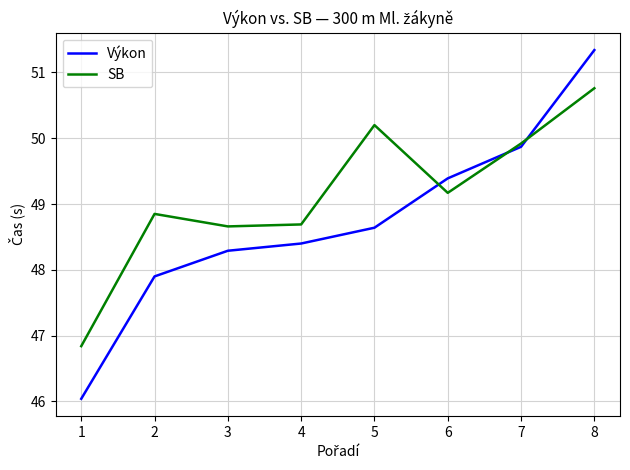

At how many categories does at least one series exceed 46?

8